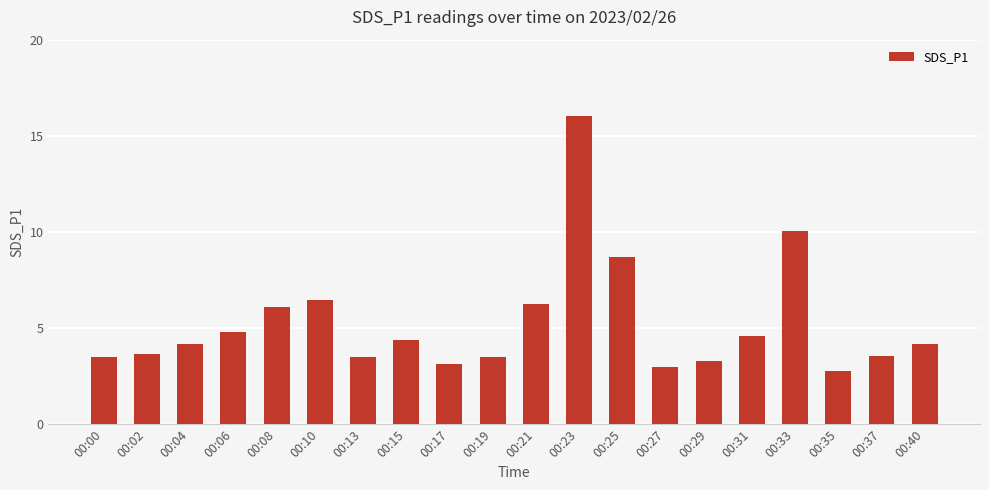

At which category does the chart reach its minimum across all series?

00:35